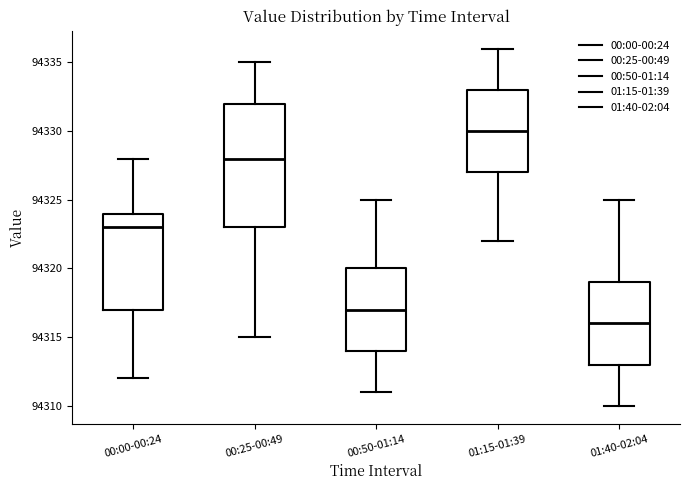

Reading left to right, transcribe this box plot: for each box, give where its median line is, the range the box spans, and where its two whiskers end, as read against the y-axis. The values are not printed on the chart, so give them approximately, as read against the axis.

00:00-00:24: median 94323, box 94317 to 94324, whiskers 94312 to 94328
00:25-00:49: median 94328, box 94323 to 94332, whiskers 94315 to 94335
00:50-01:14: median 94317, box 94314 to 94320, whiskers 94311 to 94325
01:15-01:39: median 94330, box 94327 to 94333, whiskers 94322 to 94336
01:40-02:04: median 94316, box 94313 to 94319, whiskers 94310 to 94325